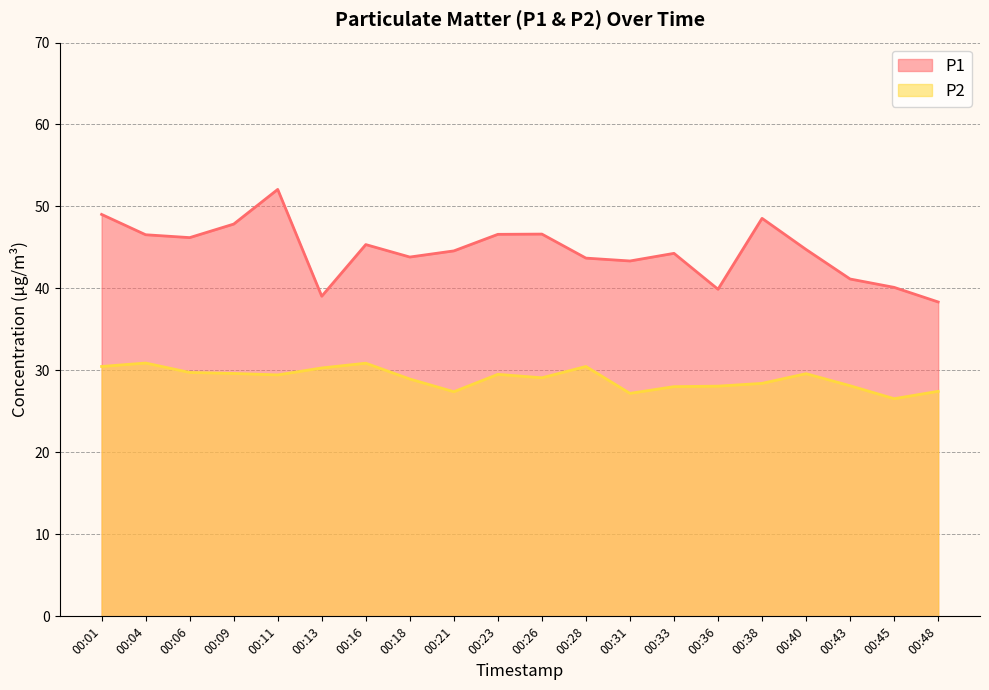

List the series in order of their peak value, lowest first.

P2, P1